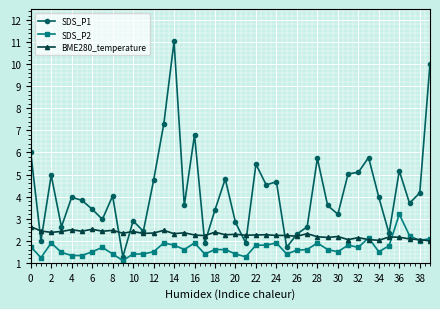

True or false: SDS_P2 has more than 0 points higher than both neighbors.

True